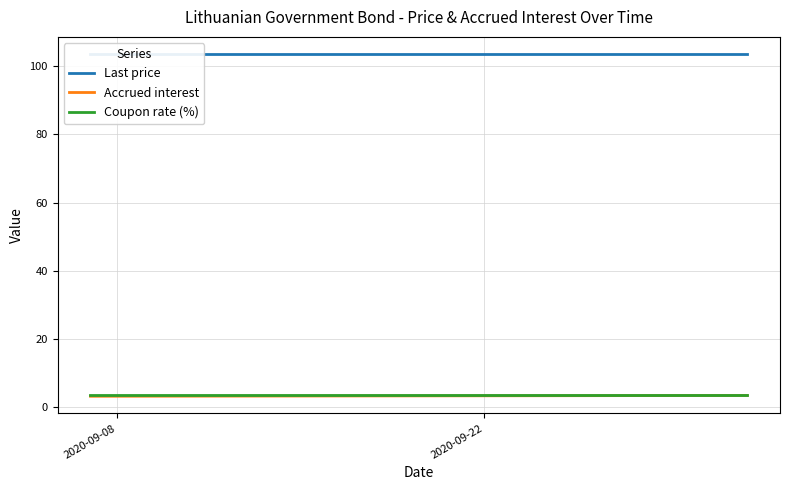

What is the lowest value of the Coupon rate (%) series?

3.4